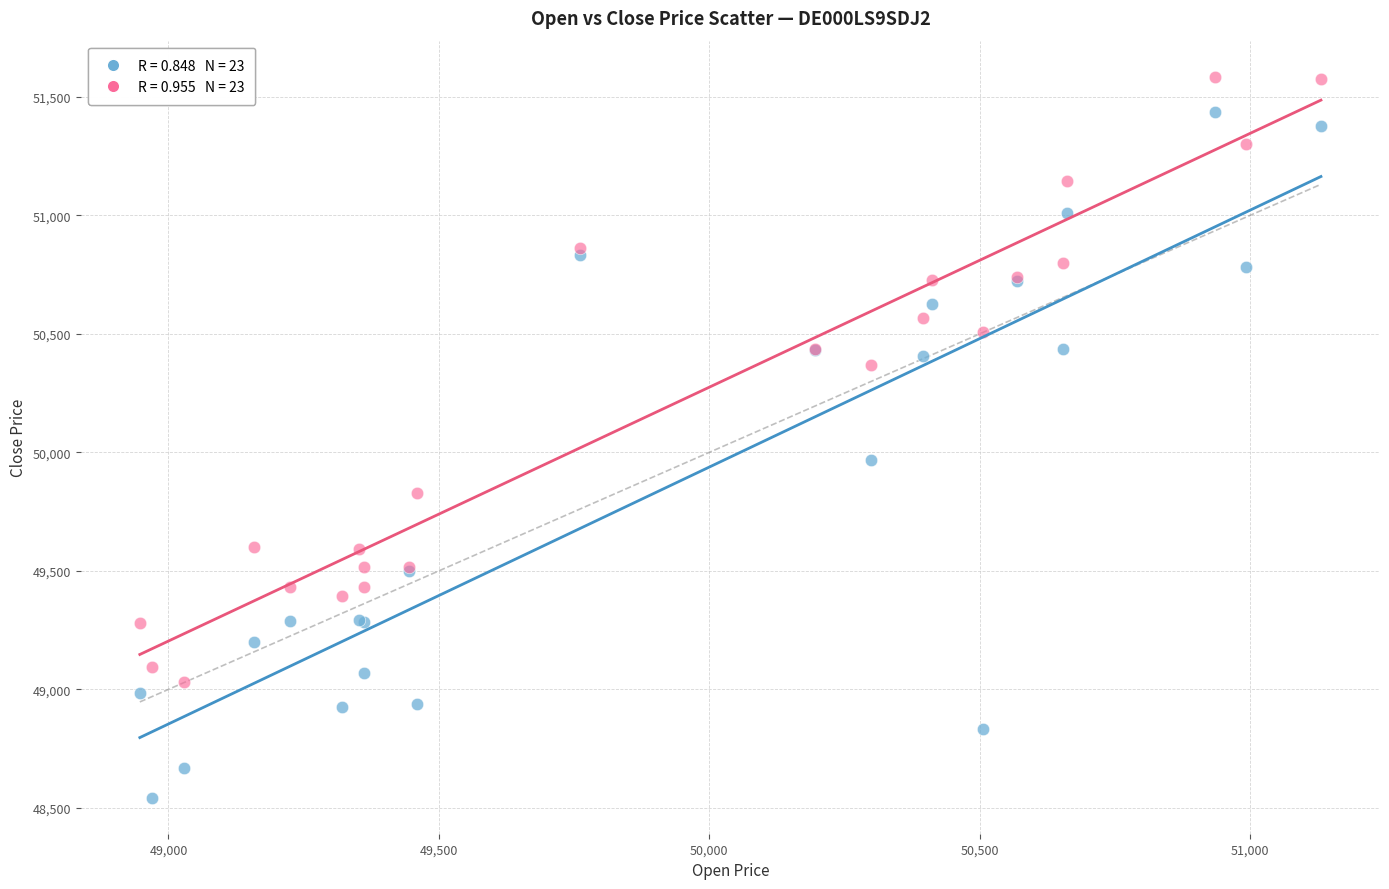

Across all series, what Y value is closest to 50064?

49967